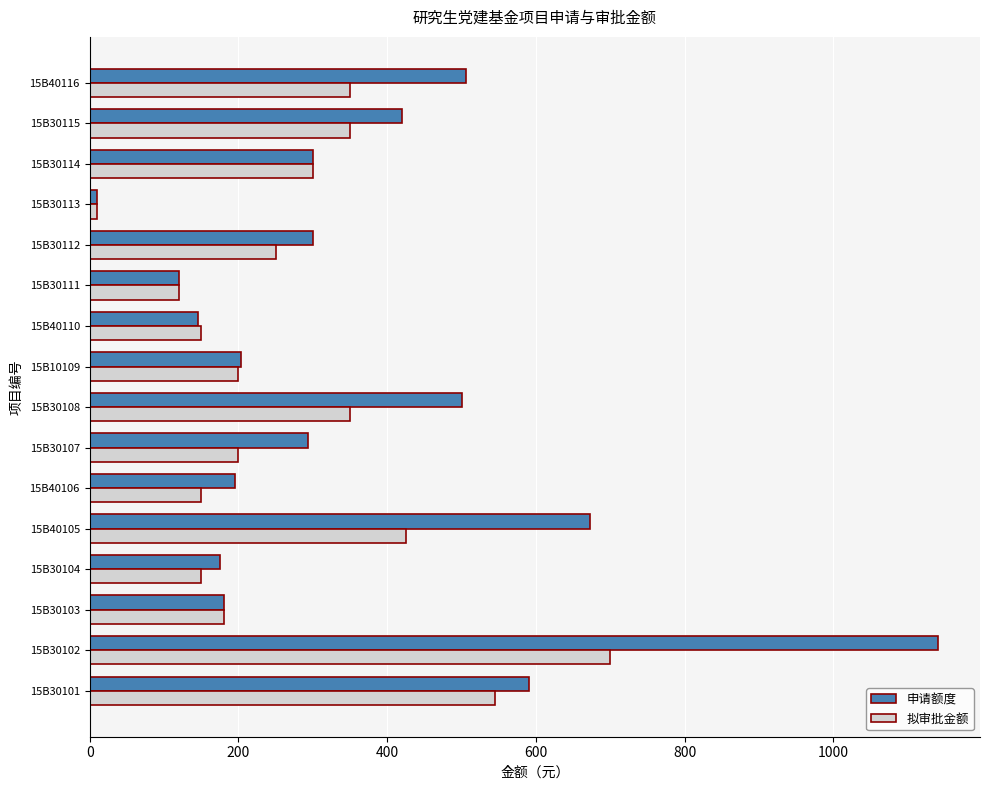

Rank the series at 15B30112 from highest to lowest value.

申请额度, 拟审批金额